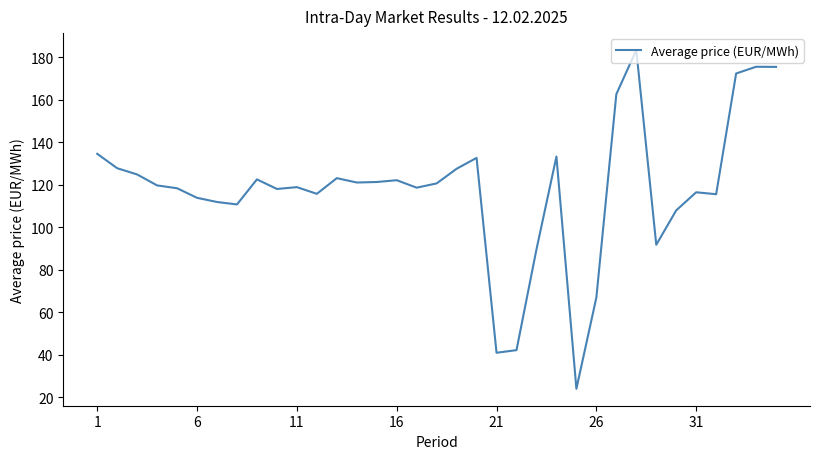

What is the maximum value shown in the chart?

183.4